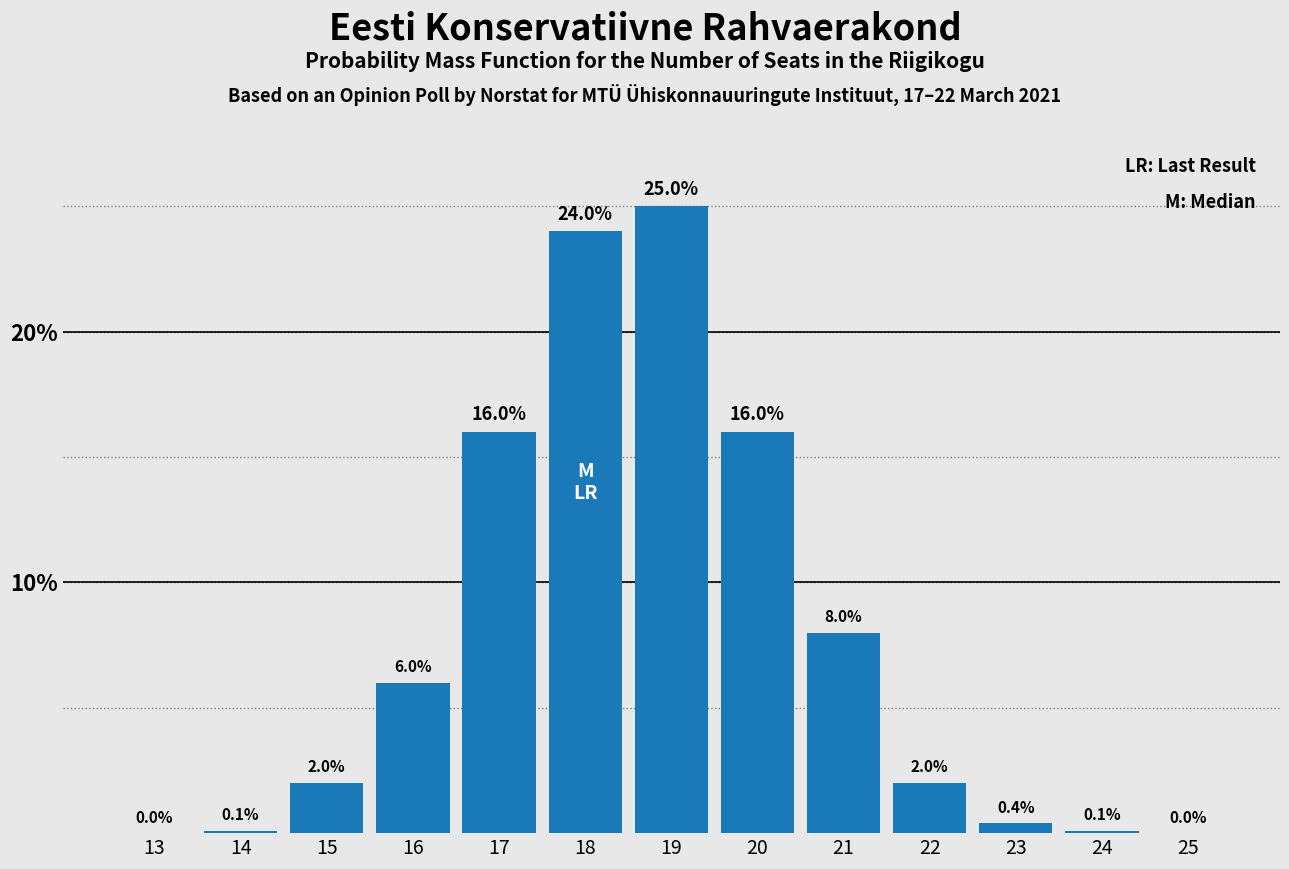

Reading left to right, transcribe all the data shown in this chart.

13=0.0	14=0.1	15=2.0	16=6.0	17=16.0	18=24.0	19=25.0	20=16.0	21=8.0	22=2.0	23=0.4	24=0.1	25=0.0